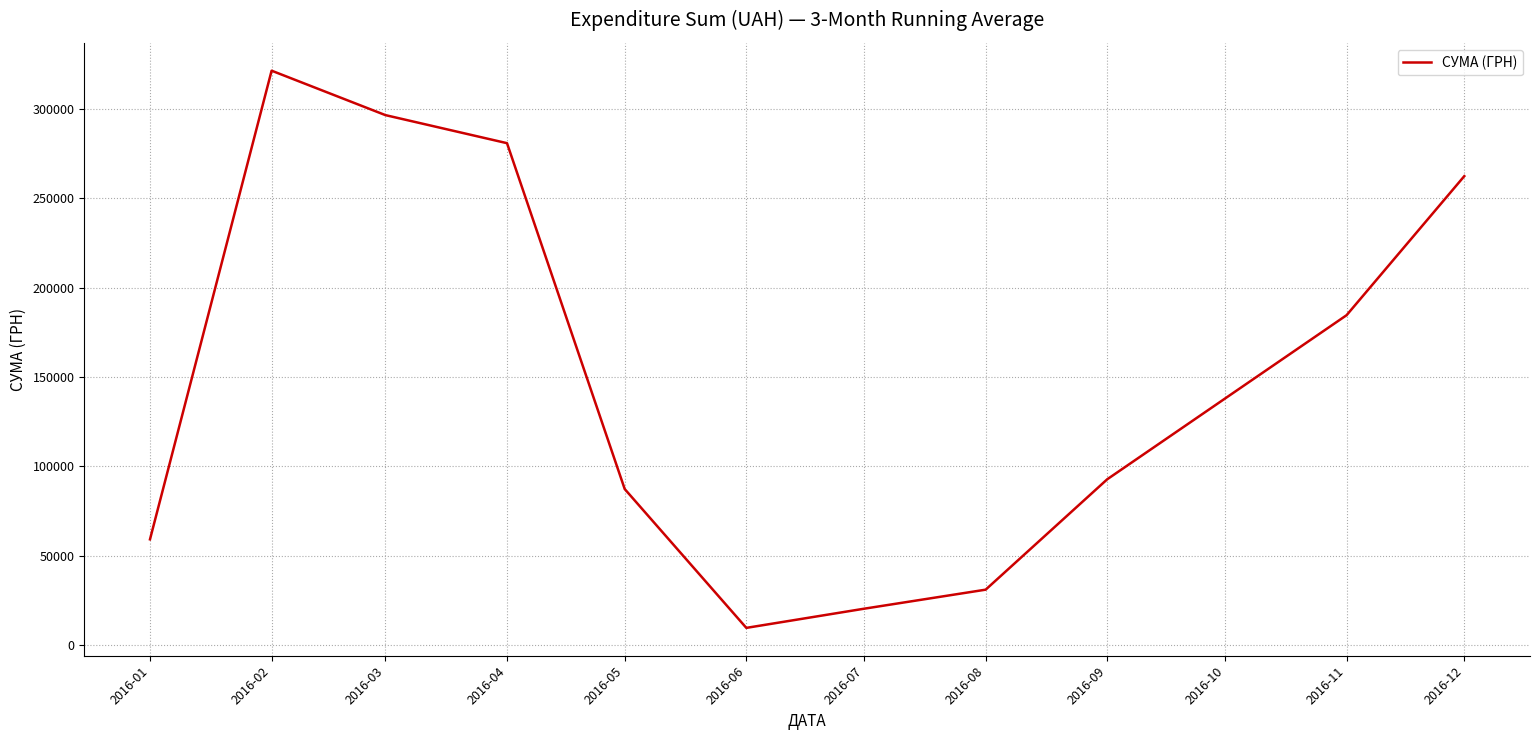

What is the maximum value shown in the chart?

321389.5